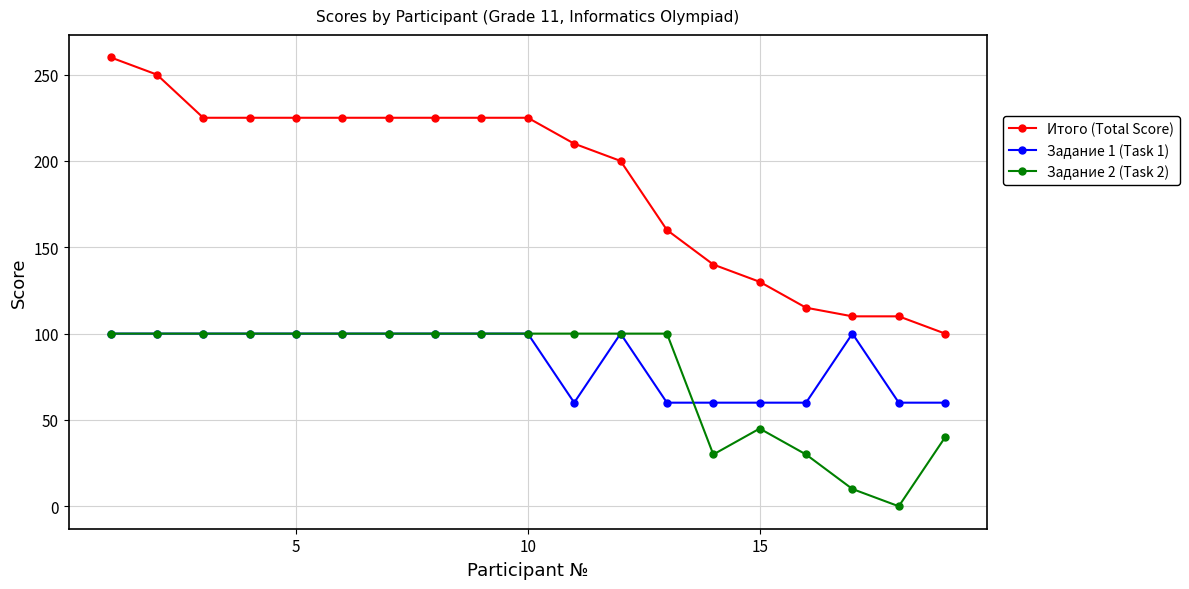

How many lines are shown in the chart?

3